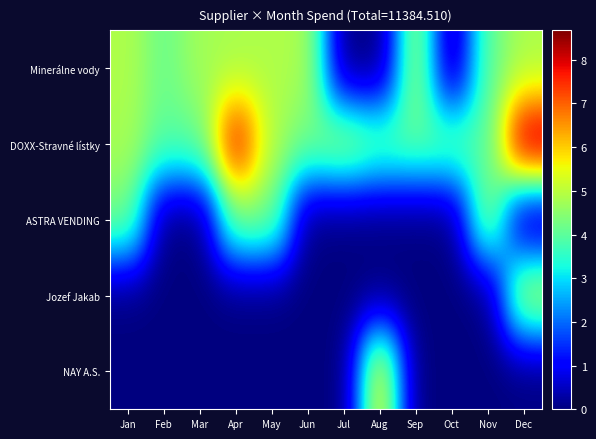

At Oct, list the series in order from smallest to largest.

Minerálne vody, ASTRA VENDING, Jozef Jakab, NAY A.S., DOXX-Stravné lístky